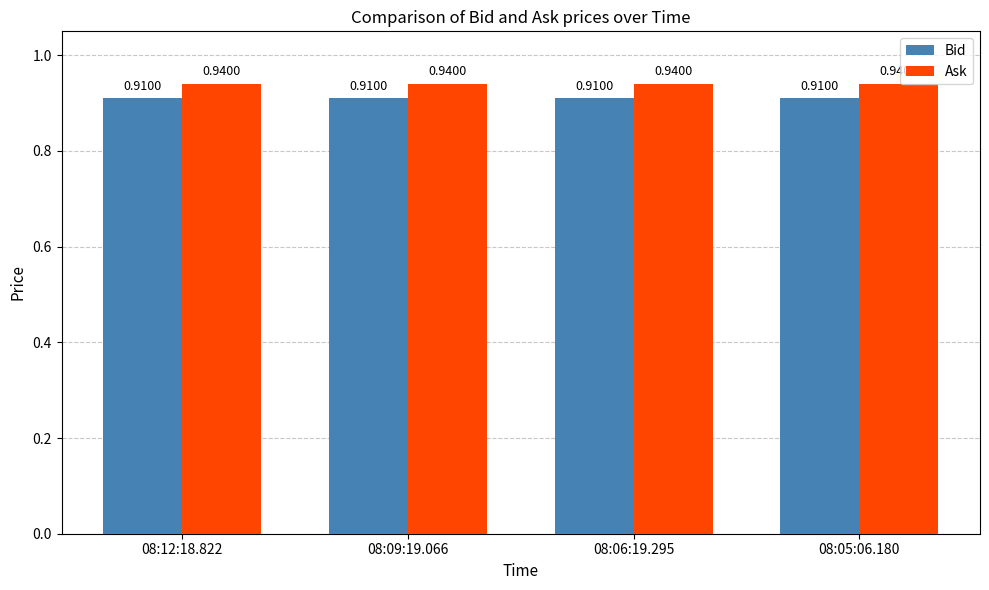

List the series in order of their peak value, highest first.

Ask, Bid